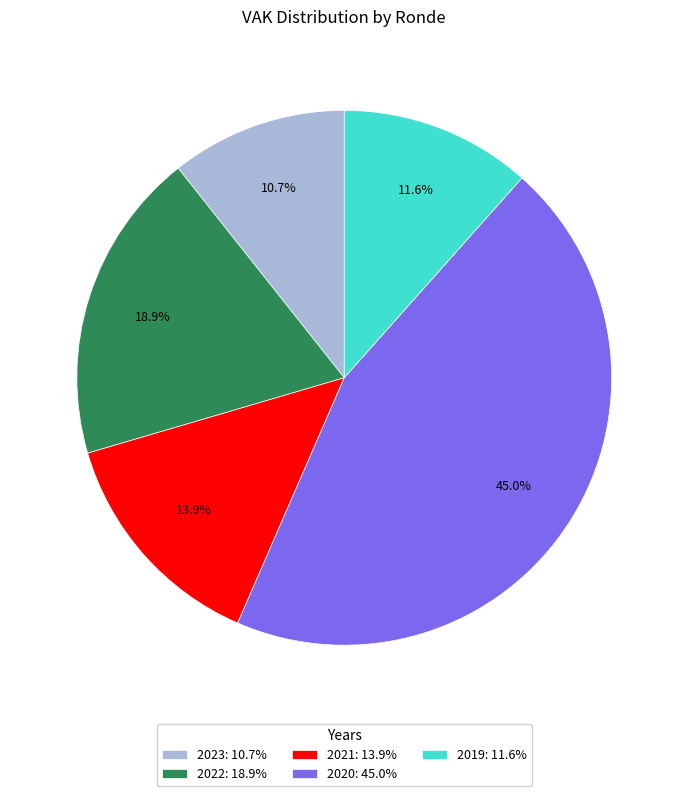

Rank the categories by value from highest to lowest.

2020: 45.0%, 2022: 18.9%, 2021: 13.9%, 2019: 11.6%, 2023: 10.7%